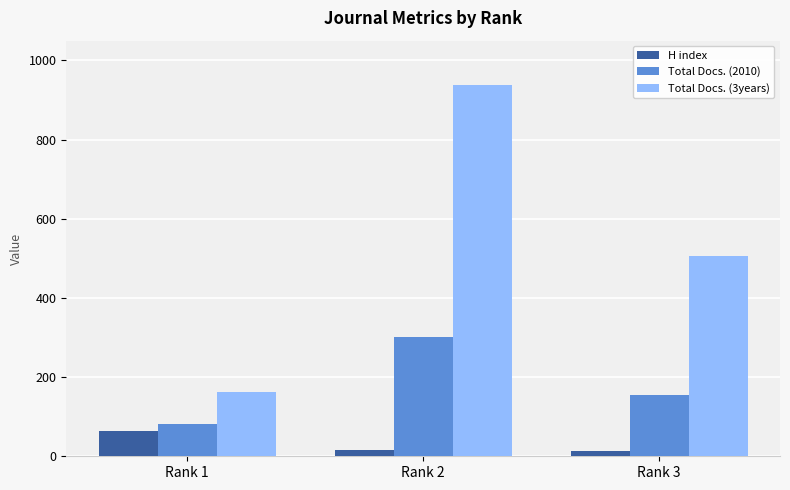

Is the value of Total Docs. (3years) at Rank 2 greater than the value of Total Docs. (2010) at Rank 1?

Yes